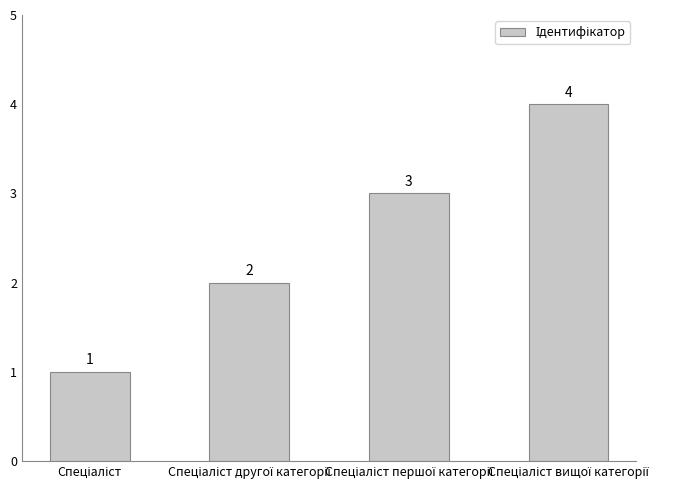

What is the difference between the maximum and minimum values?

3